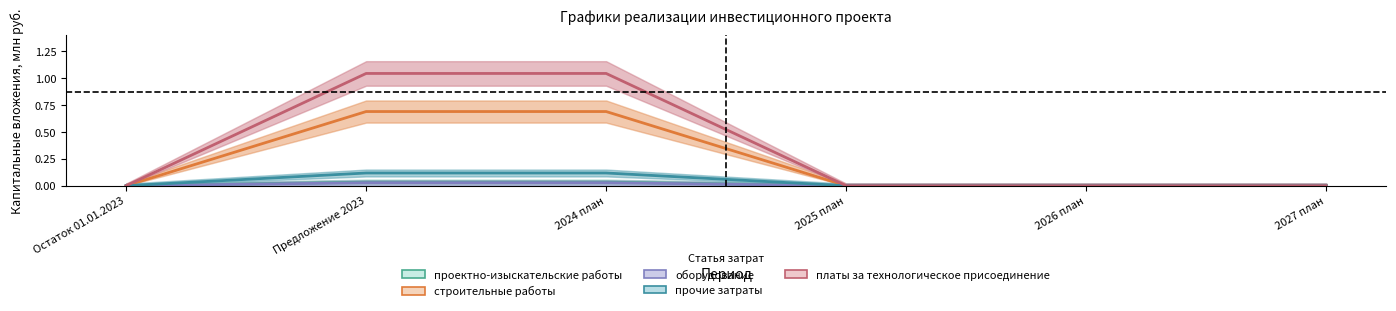

True or false: прочие затраты and оборудование cross at least once.

False